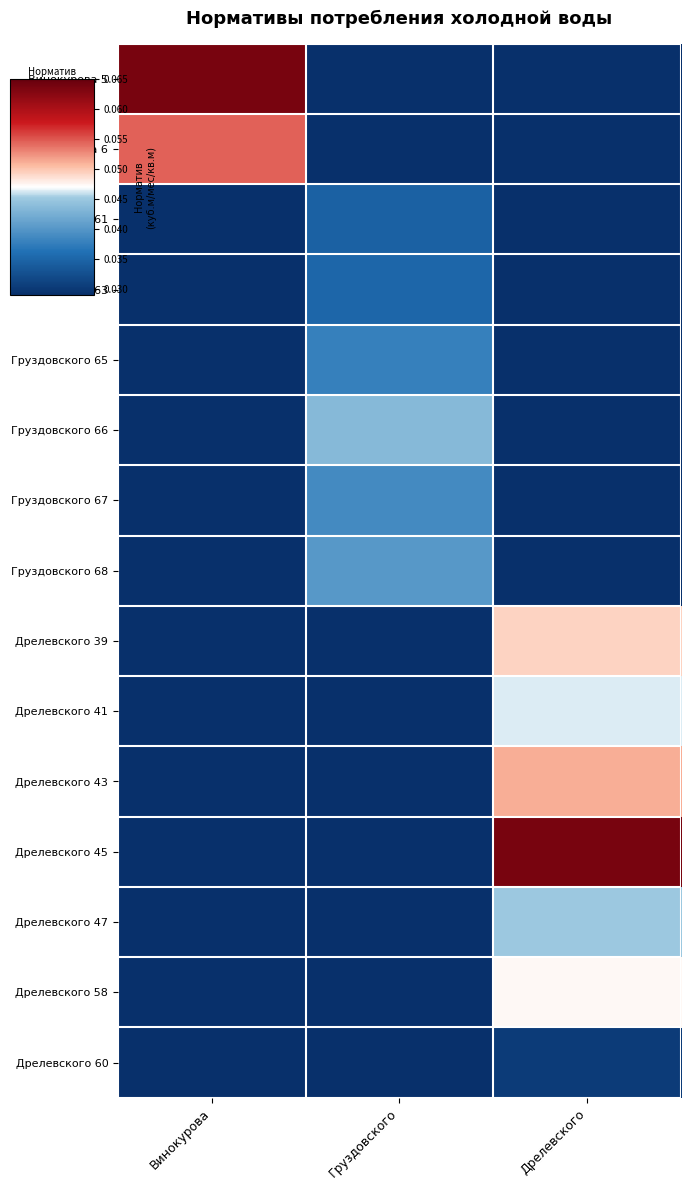

What is the difference between the highest and lowest values at Винокурова?

0.1